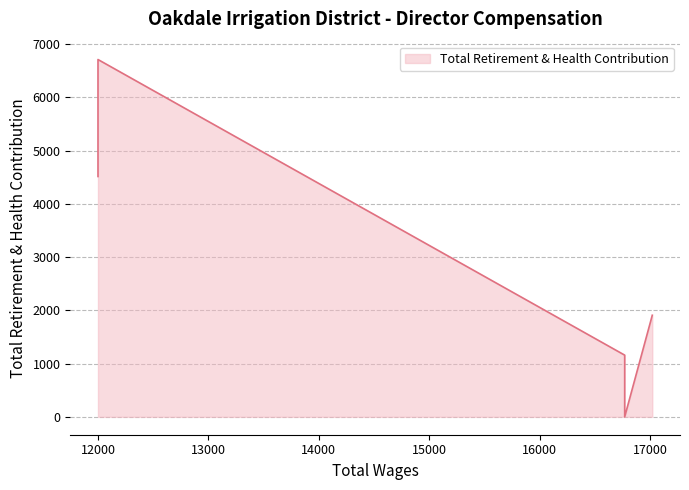

Between 17019.0 and 16769.0, which is larger?

17019.0